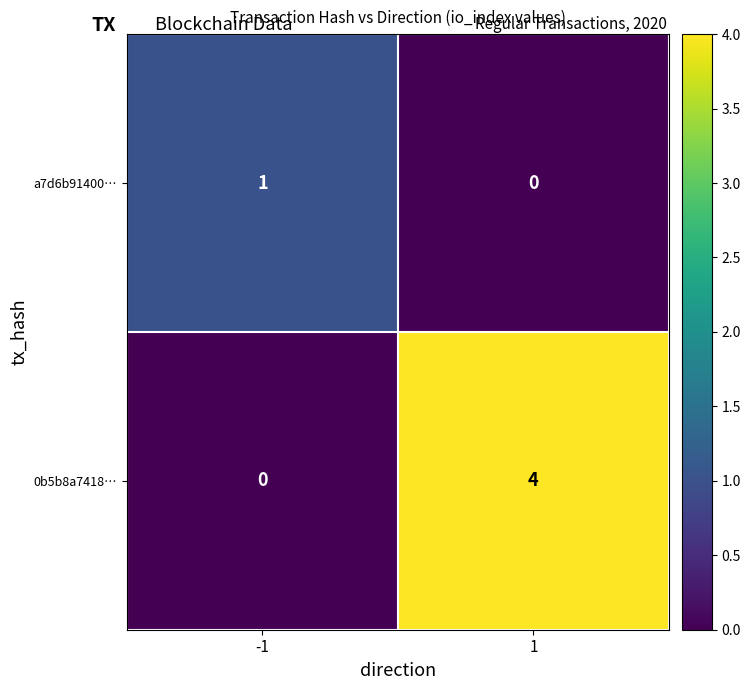

Rank the series at -1 from lowest to highest value.

0b5b8a7418…, a7d6b91400…